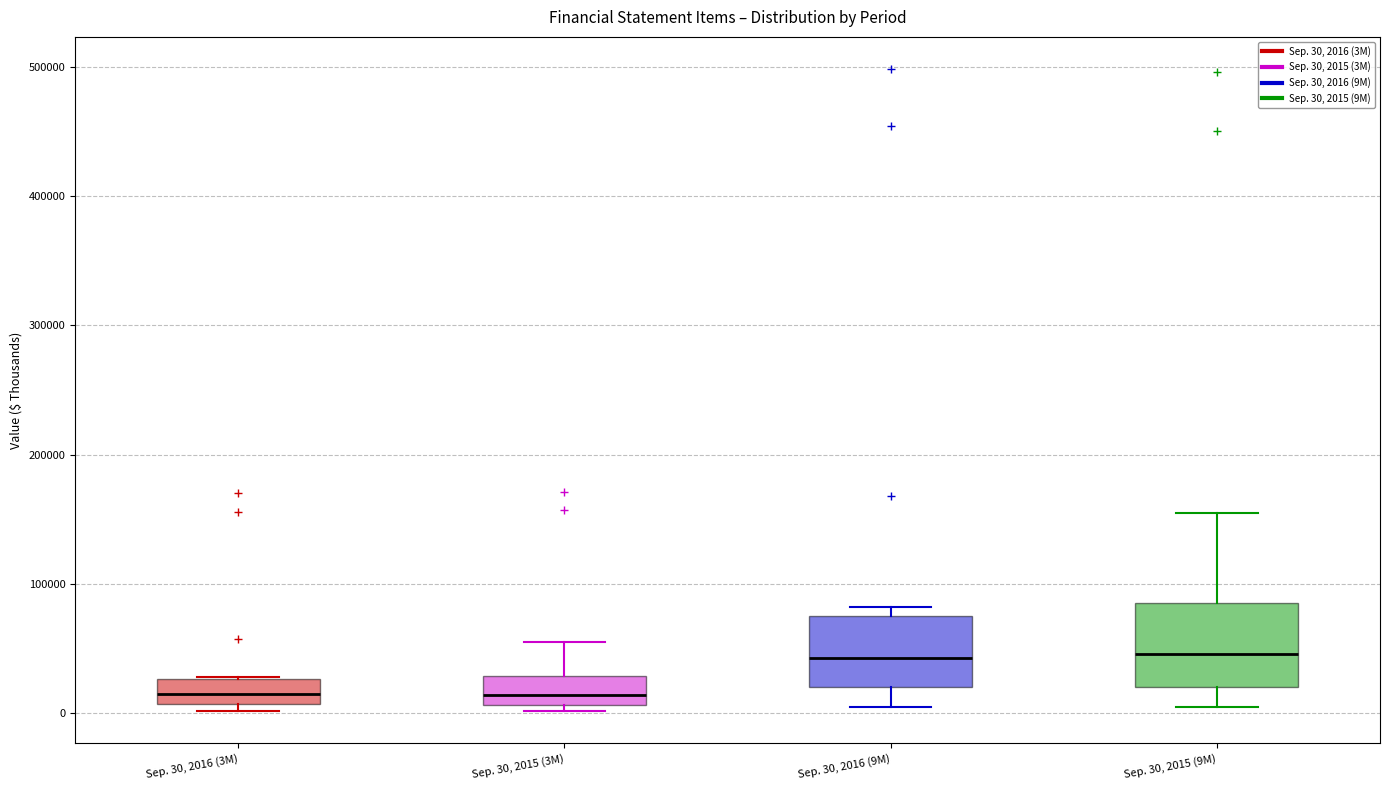

Reading left to right, transcribe this box plot: for each box, give where its median line is, the range the box spans, and where its two whiskers end, as read against the y-axis. The values are not printed on the chart, so give them approximately, as read against the axis.

Sep. 30, 2016 (3M): median 10000 (inside the box), box 10000 to 30000, whiskers 0 to 30000
Sep. 30, 2015 (3M): median 10000 (just above the box's lower edge), box 10000 to 30000, whiskers 0 to 60000
Sep. 30, 2016 (9M): median 40000, box 20000 to 80000, whiskers 0 to 80000 (just above the box's upper edge)
Sep. 30, 2015 (9M): median 50000, box 20000 to 80000, whiskers 0 to 150000